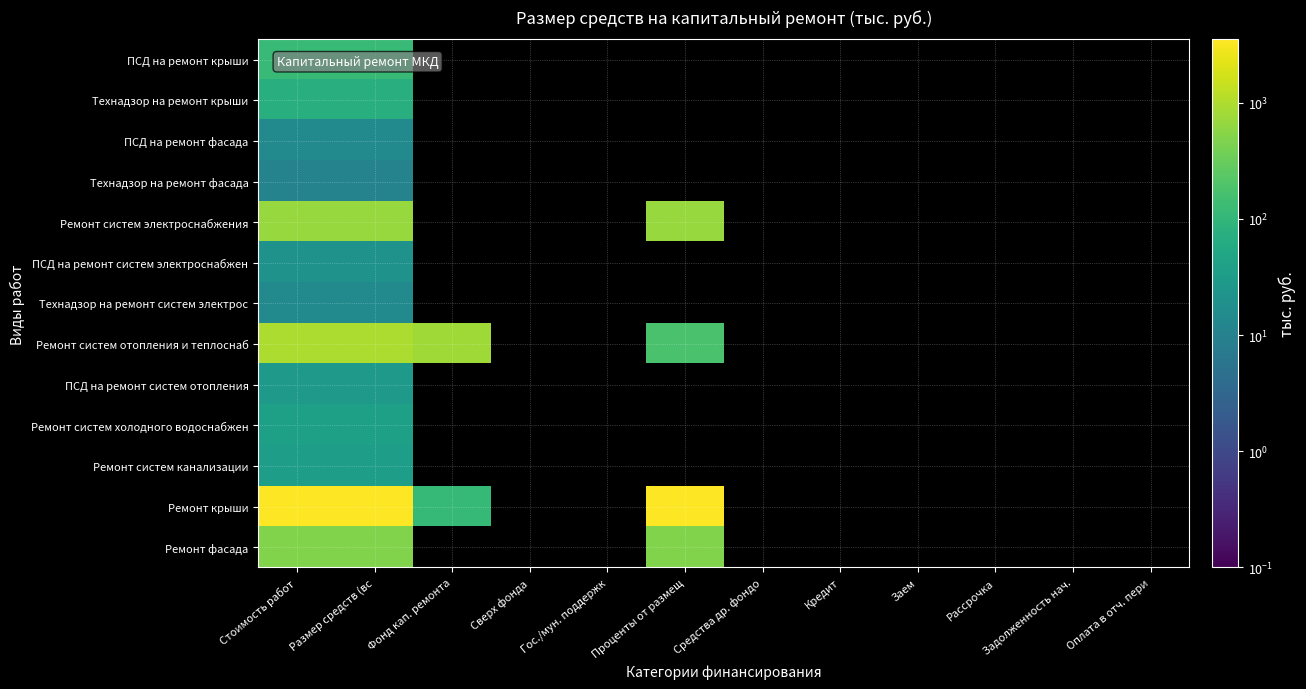

Count the number of categories in the chart.

12